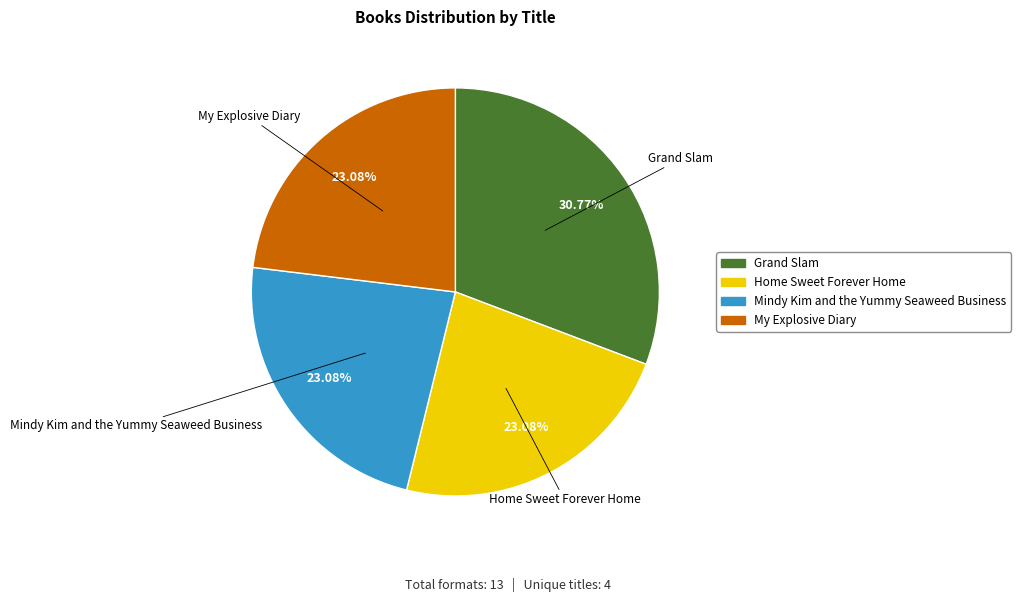

Which slice is the largest?

Grand Slam